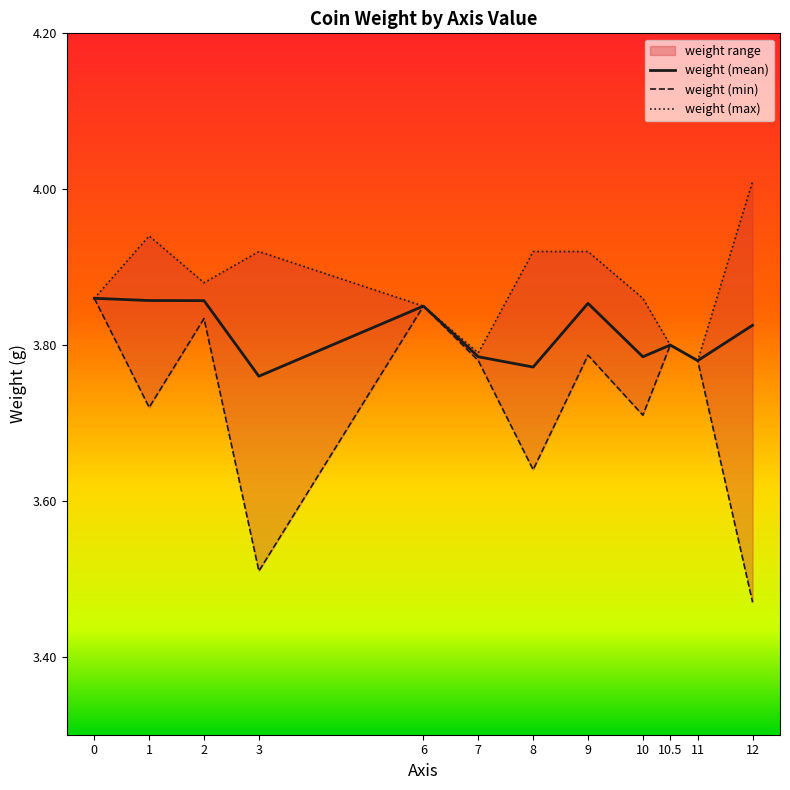

What is the sum of the weight (max) values at 12 and 7?

7.8